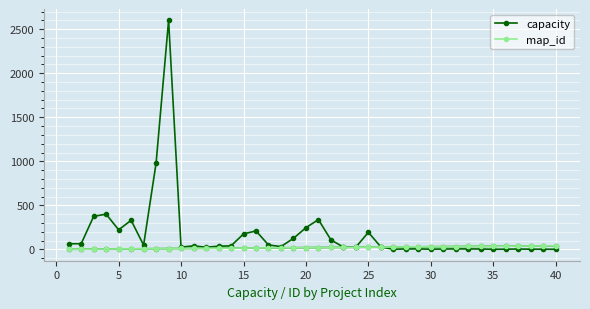

Which series has the largest total across all categories?

capacity